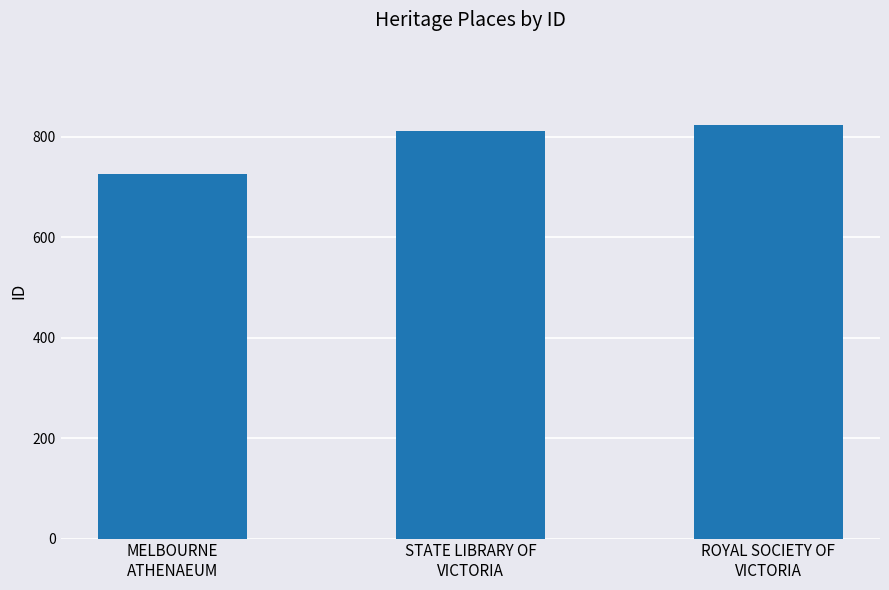

The chart shows a value of 1429 at ROYAL SOCIETY OF
VICTORIA. True or false?

False